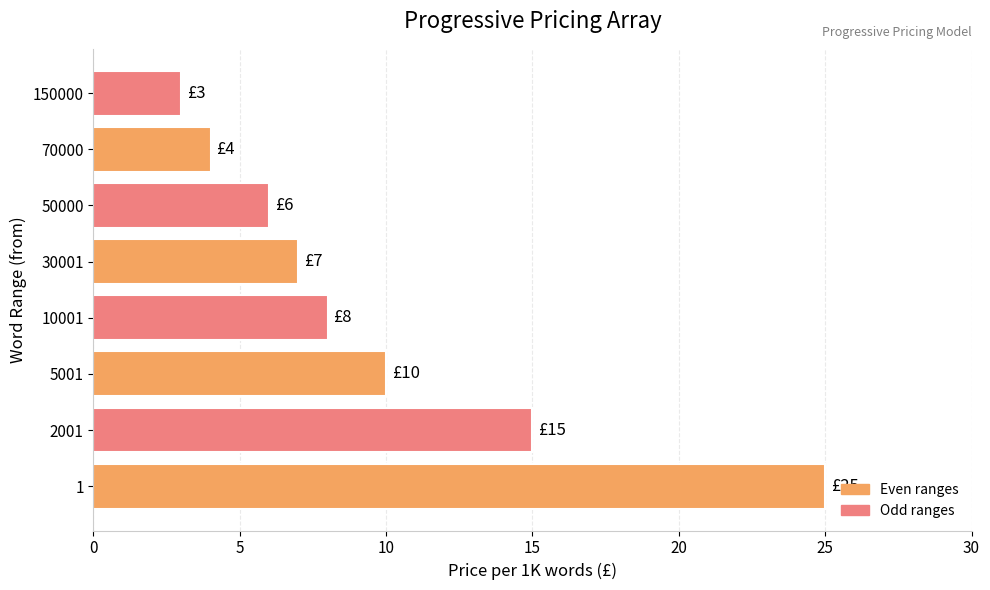

What value does the data have at 2001?

15